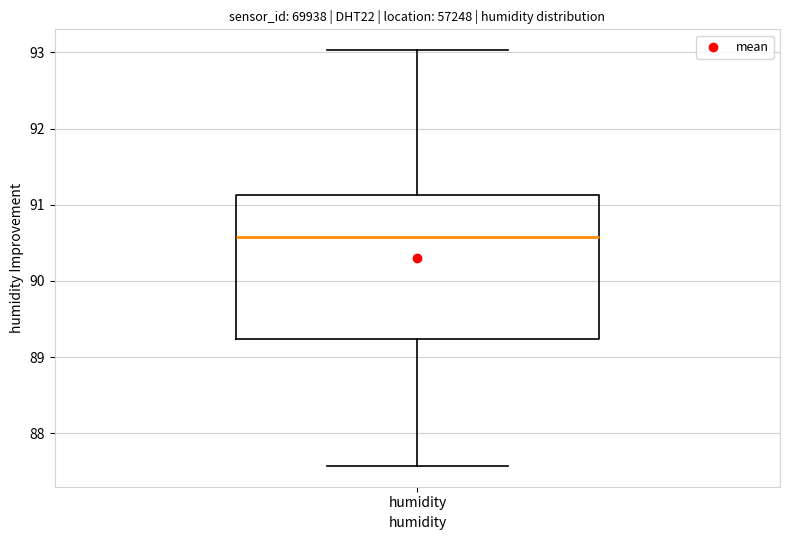

Read this box plot against the y-axis: the position of the median line, the range covered by the box, and the ends of both whiskers. The values are not printed on the chart, so give them approximately, as read against the axis.

median 90.6, box 89.2 to 91.1, whiskers 87.6 to 93.0